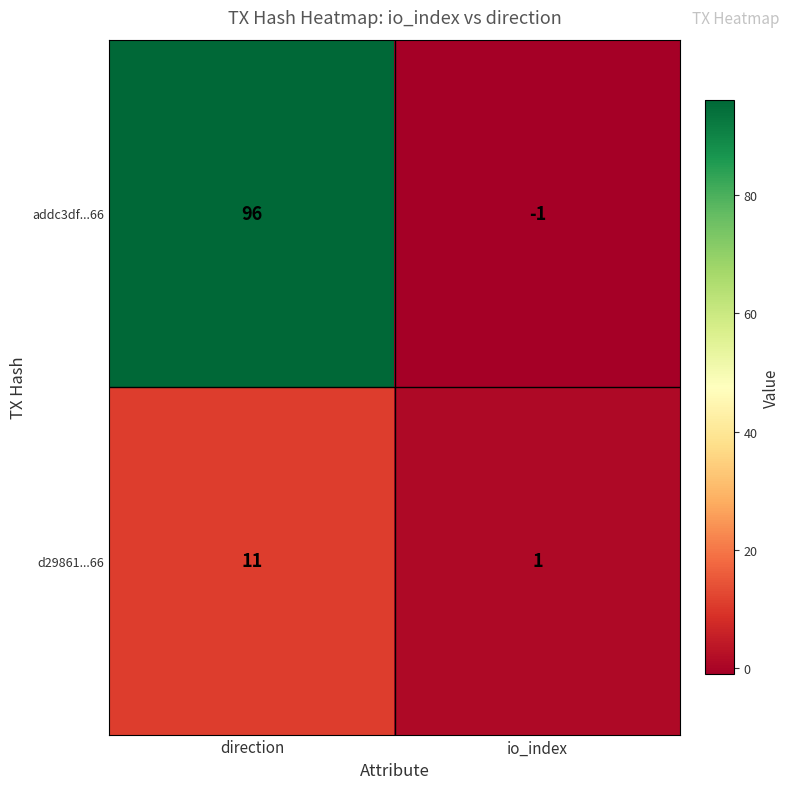

List the series in order of their overall mean, lowest first.

d29861...66, addc3df...66